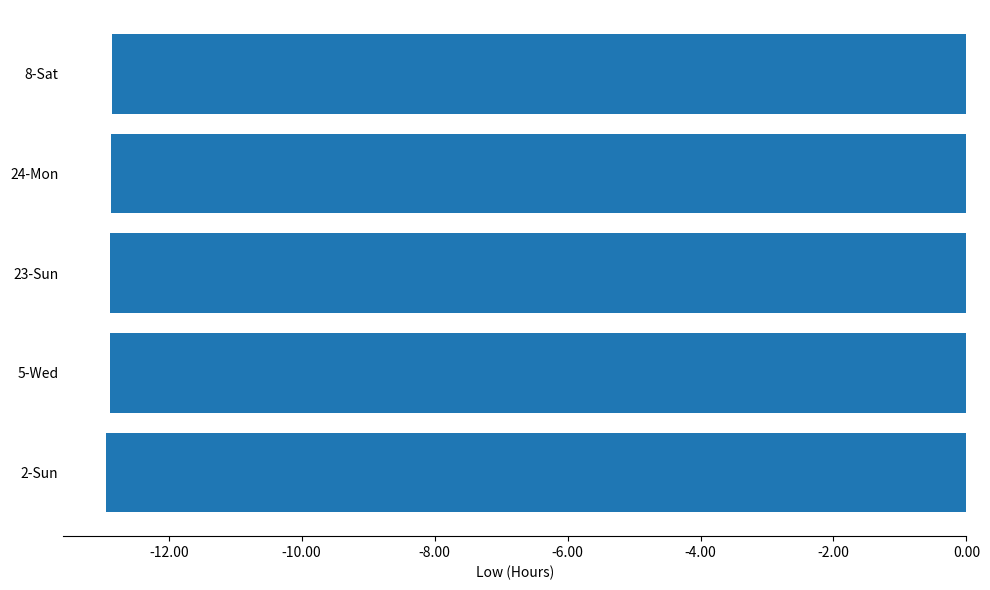

What is the minimum value shown in the chart?

-12.9